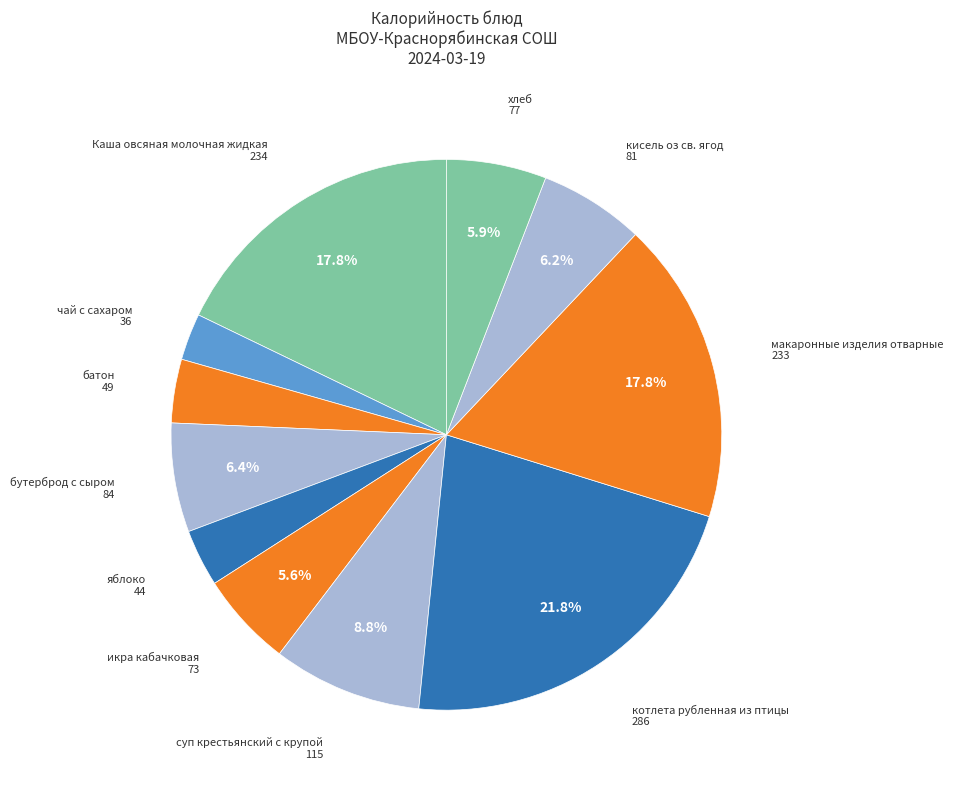

Between икра кабачковая and бутерброд с сыром, which is larger?

бутерброд с сыром